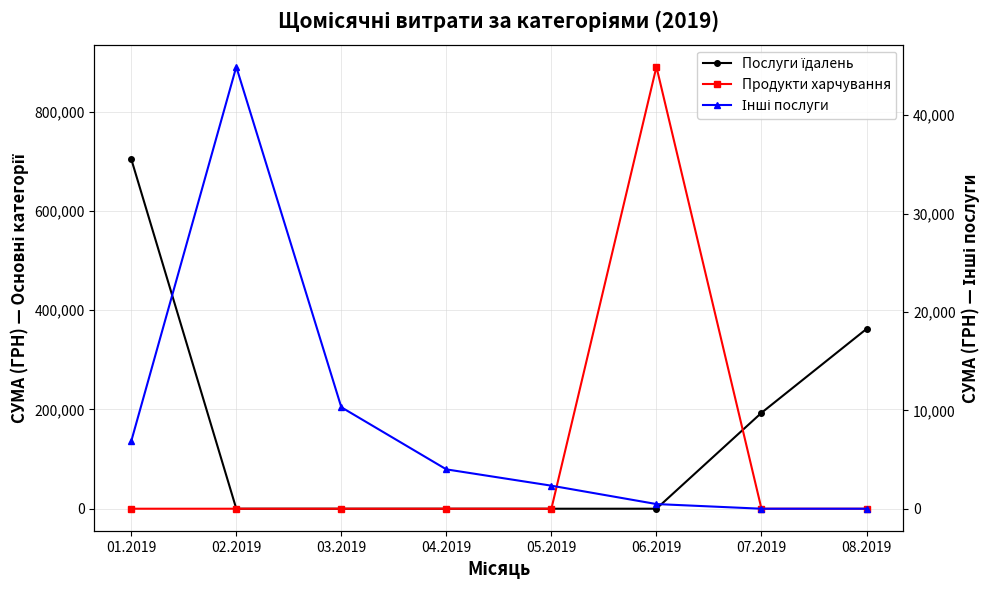

At 04.2019, list the series in order from largest to smallest.

Інші послуги, Послуги їдалень, Продукти харчування